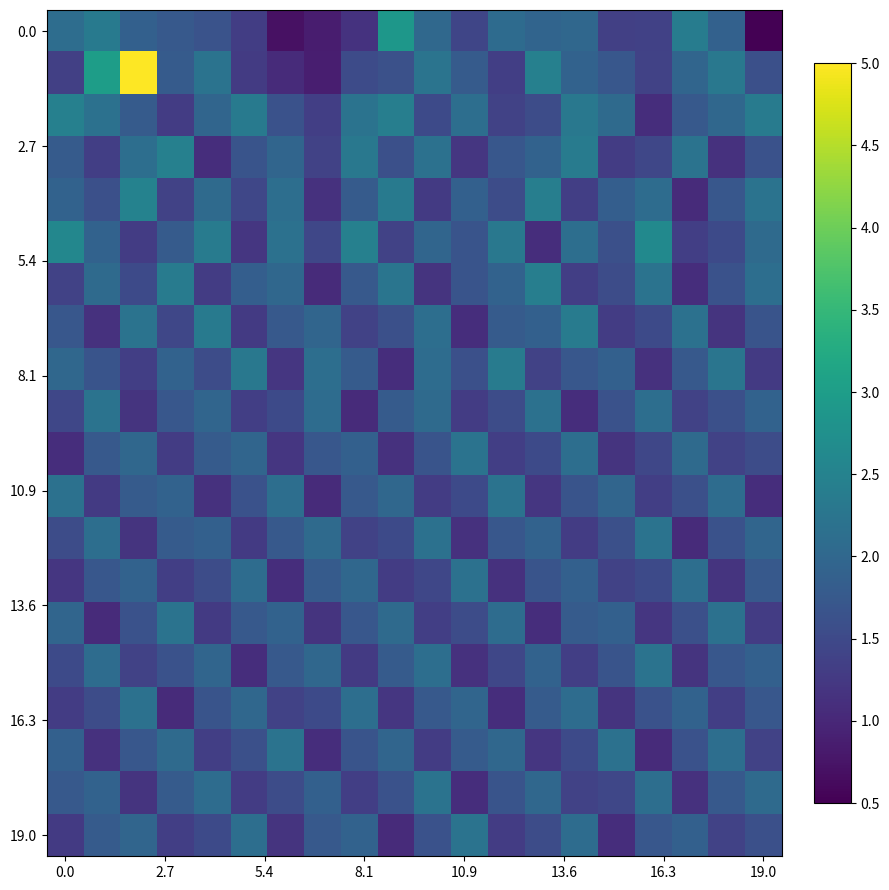

At how many categories does at least one series exceed 3?

1